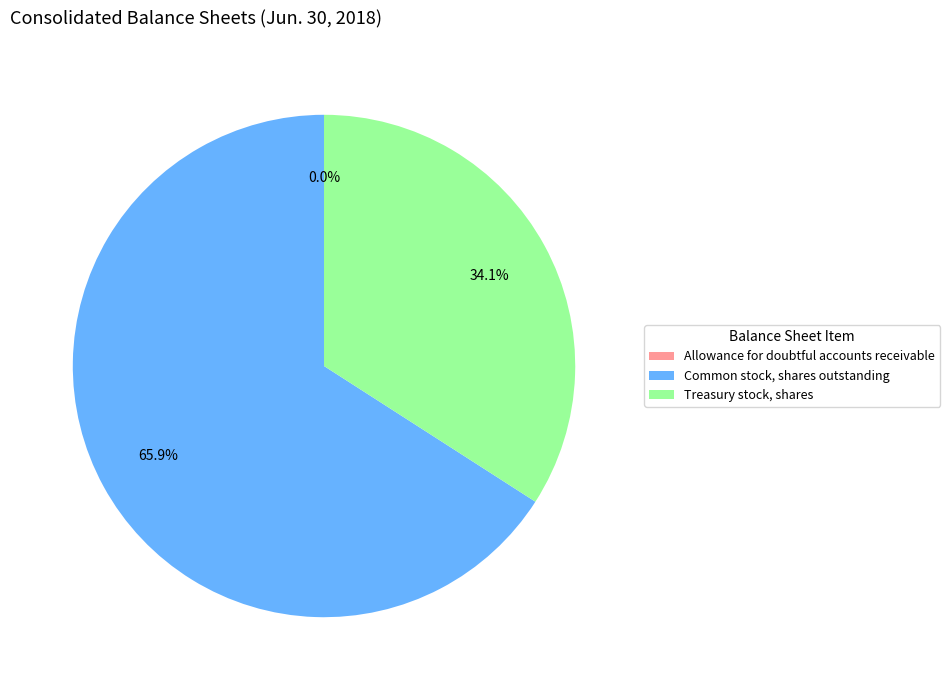

Between Common stock, shares outstanding and Treasury stock, shares, which is larger?

Common stock, shares outstanding